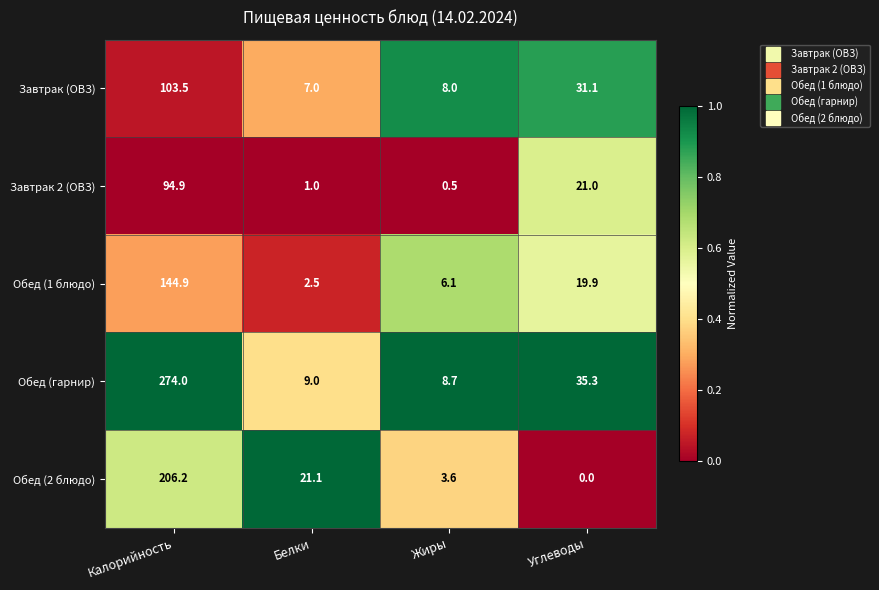

Reading right to left, extract all data points from this chart.

Завтрак (ОВЗ): Углеводы=31.1	Жиры=8.0	Белки=7.0	Калорийность=103.5
Завтрак 2 (ОВЗ): Углеводы=21.0	Жиры=0.5	Белки=1.0	Калорийность=94.9
Обед (1 блюдо): Углеводы=19.9	Жиры=6.1	Белки=2.5	Калорийность=144.9
Обед (гарнир): Углеводы=35.3	Жиры=8.7	Белки=9.0	Калорийность=274.0
Обед (2 блюдо): Углеводы=0.0	Жиры=3.6	Белки=21.1	Калорийность=206.2